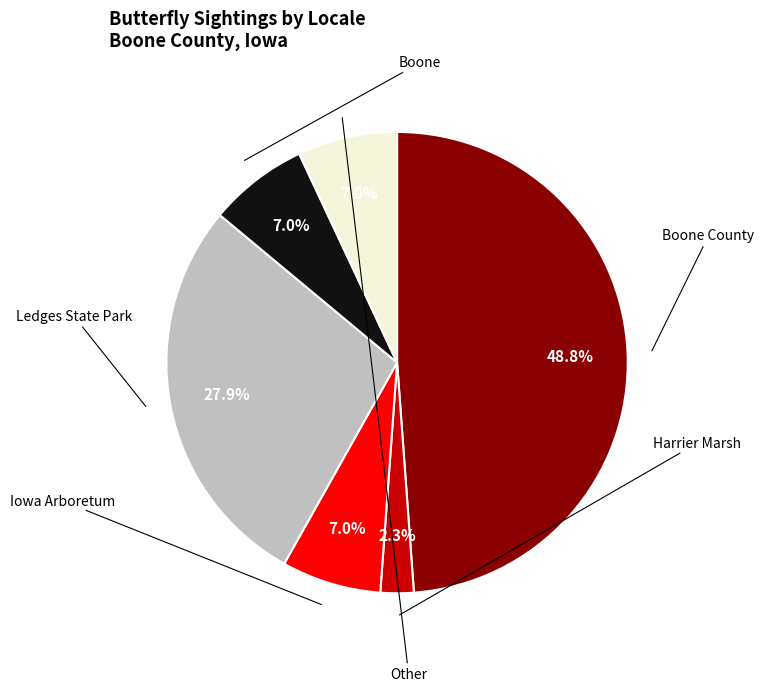

To the nearest percent, what is the combined percentage of Boone County and Boone?

56%